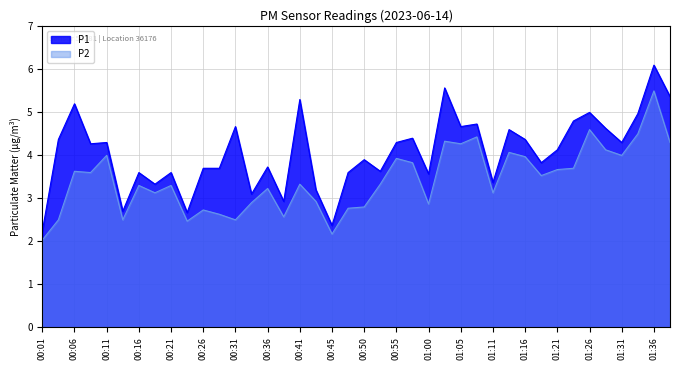

What is the label of the 39th point from the right?

00:04